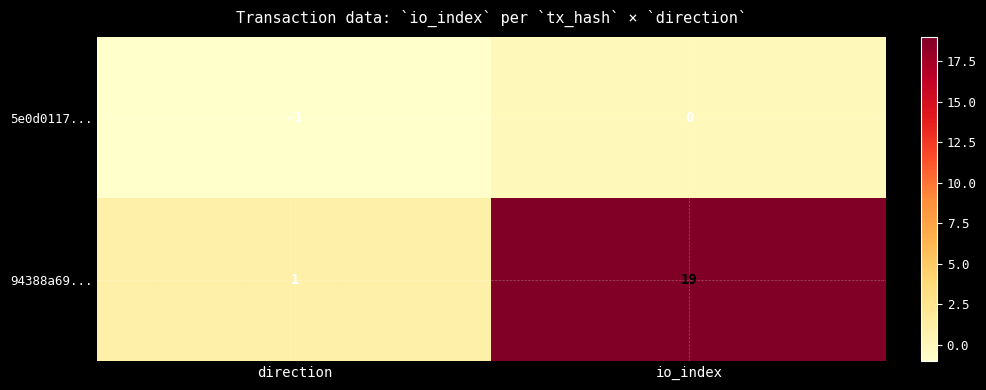

At which category does the chart reach its minimum across all series?

direction